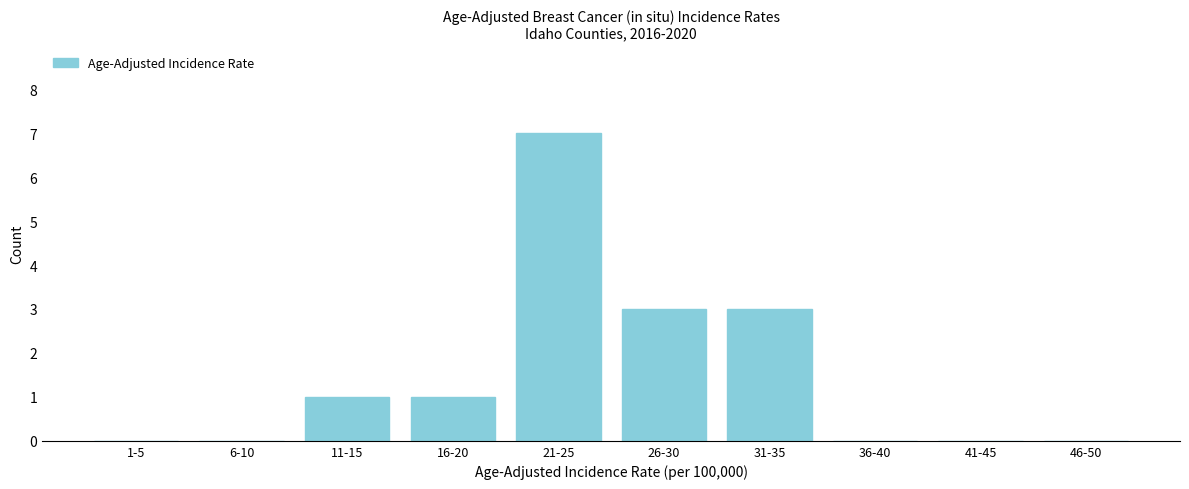

Reading left to right, extract all data points from this chart.

1-5=0	6-10=0	11-15=1	16-20=1	21-25=7	26-30=3	31-35=3	36-40=0	41-45=0	46-50=0